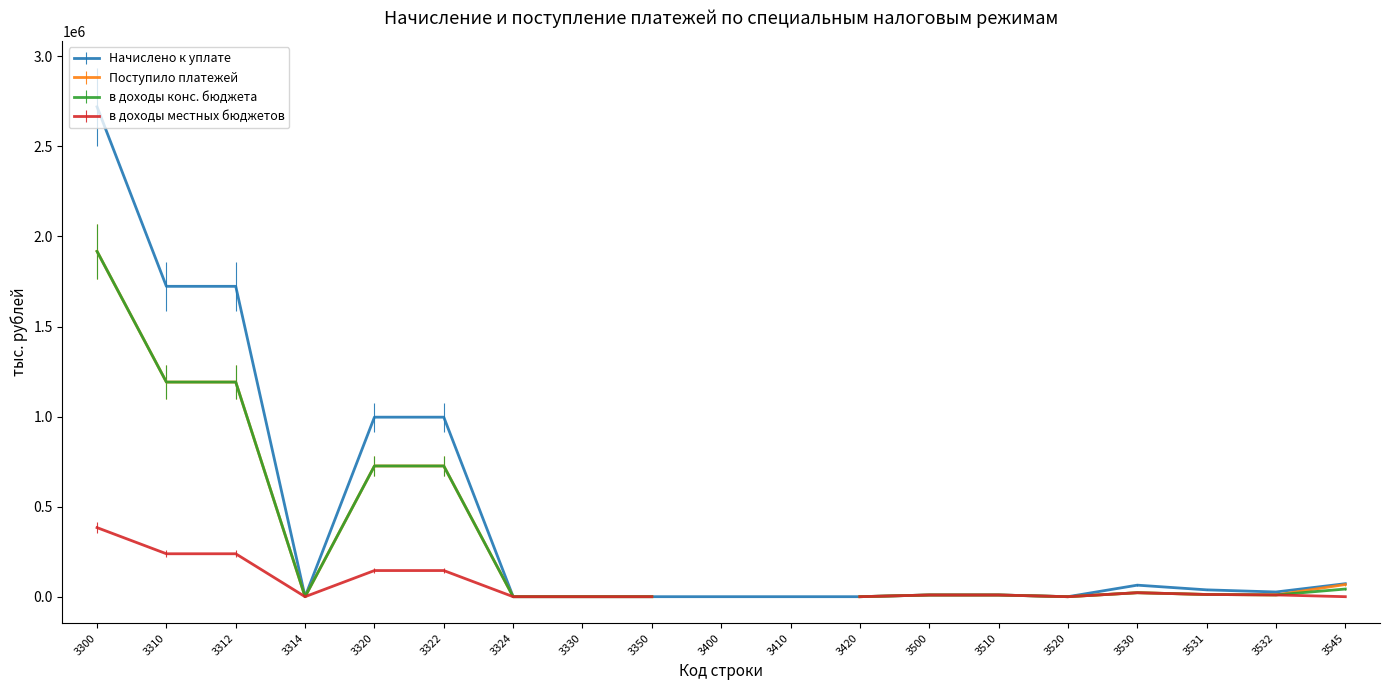

Between 3520 and 3500, which is larger?

3500